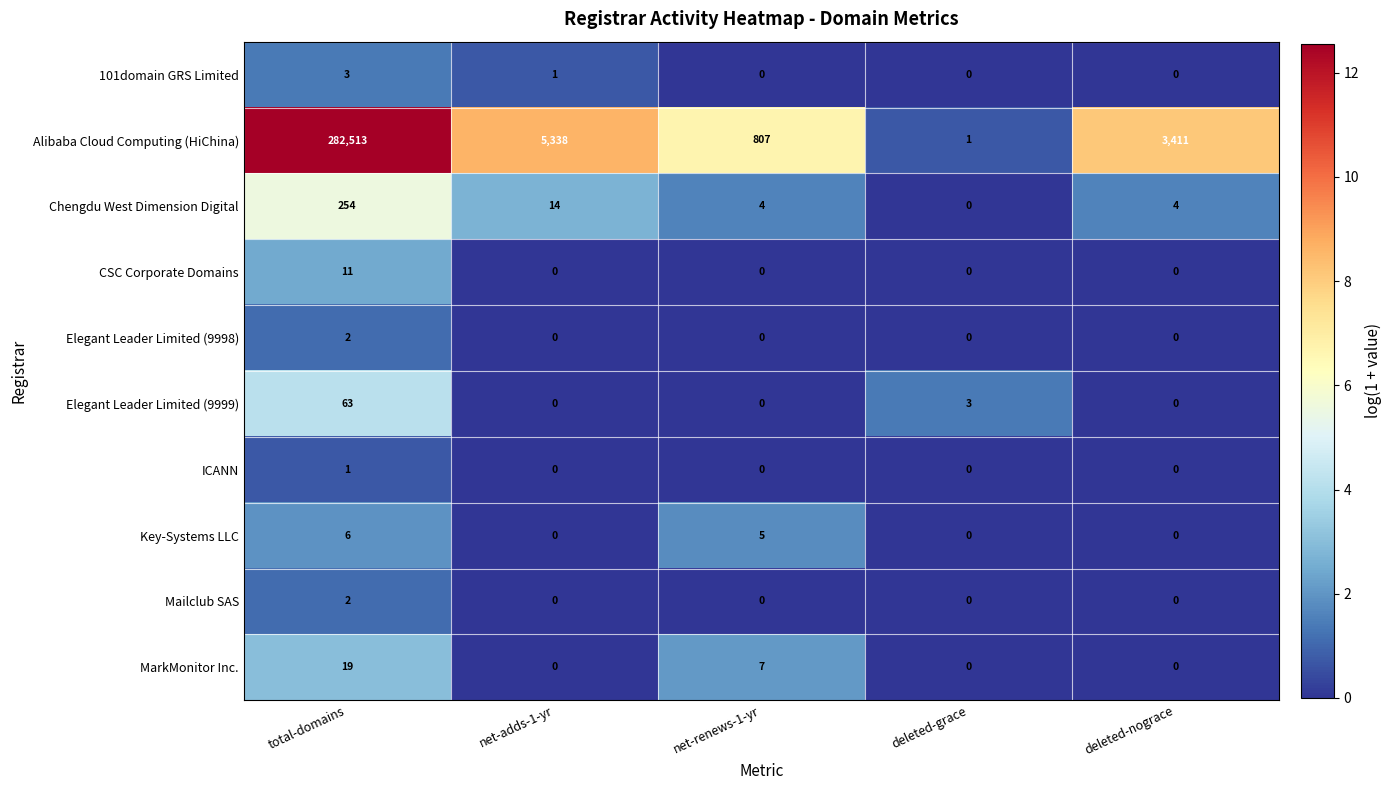

How many values in the Elegant Leader Limited (9998) series exceed 0?

1